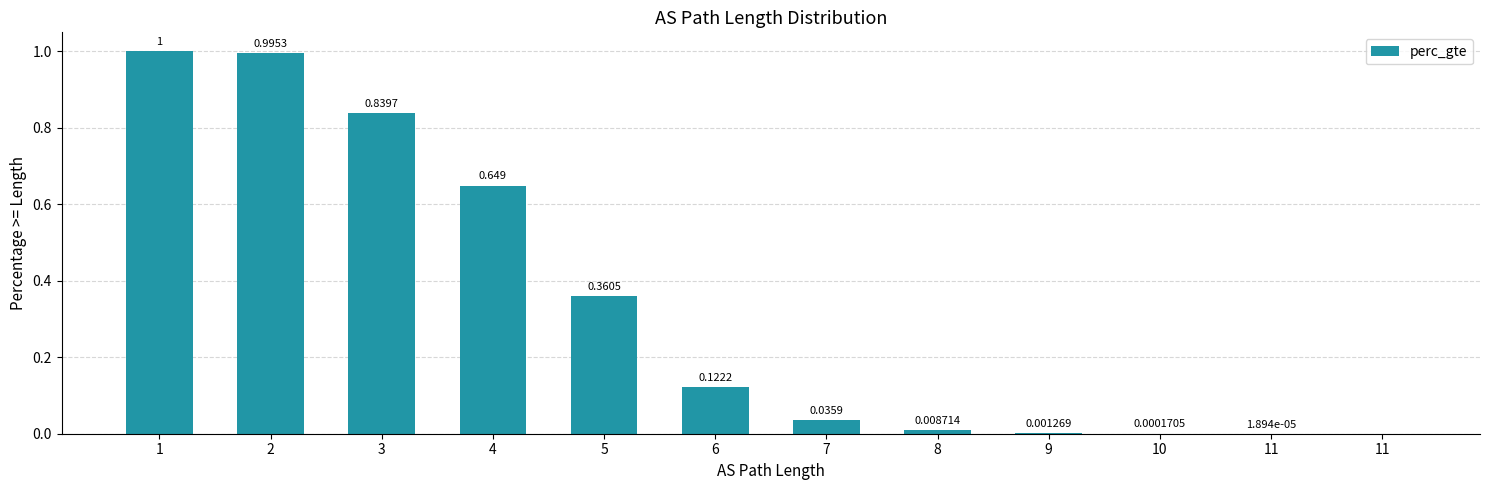

What is the change in value from 6 to 11?

-0.1